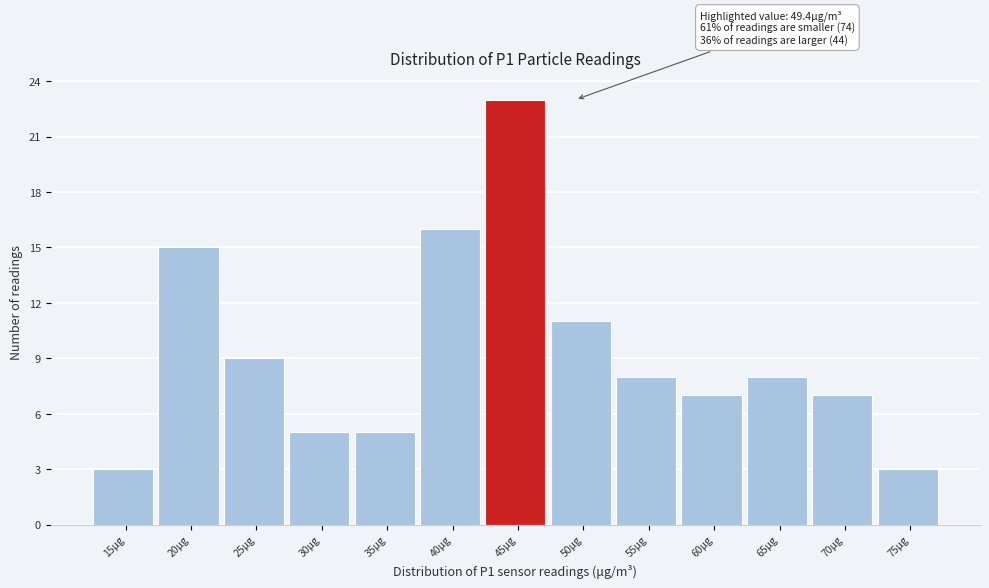

Reading left to right, extract all data points from this chart.

3	15	9	5	5	16	23	11	8	7	8	7	3